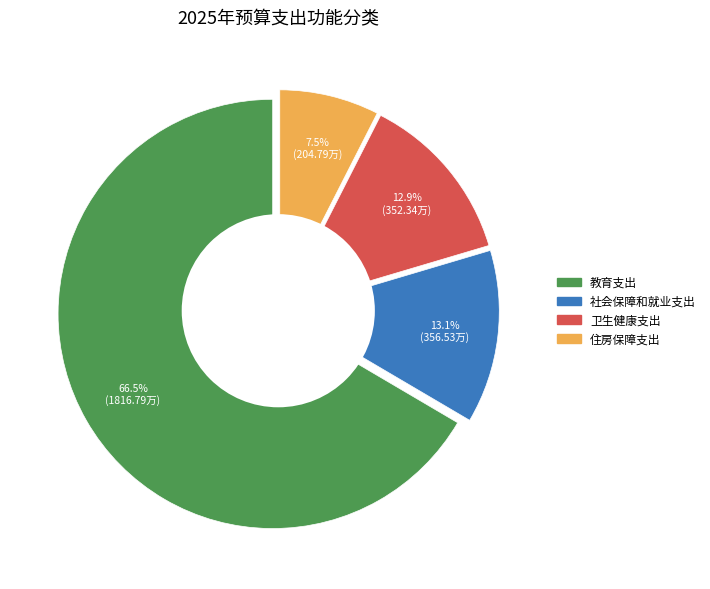

How many slices are in this pie chart?

4